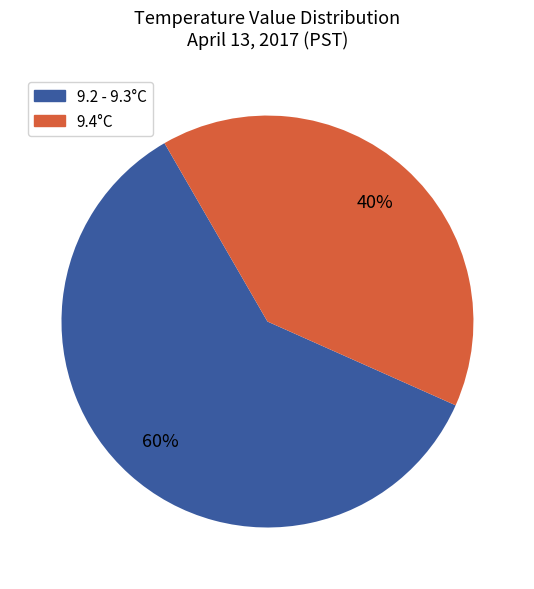

What is the largest slice in the pie chart?

9.2 - 9.3°C